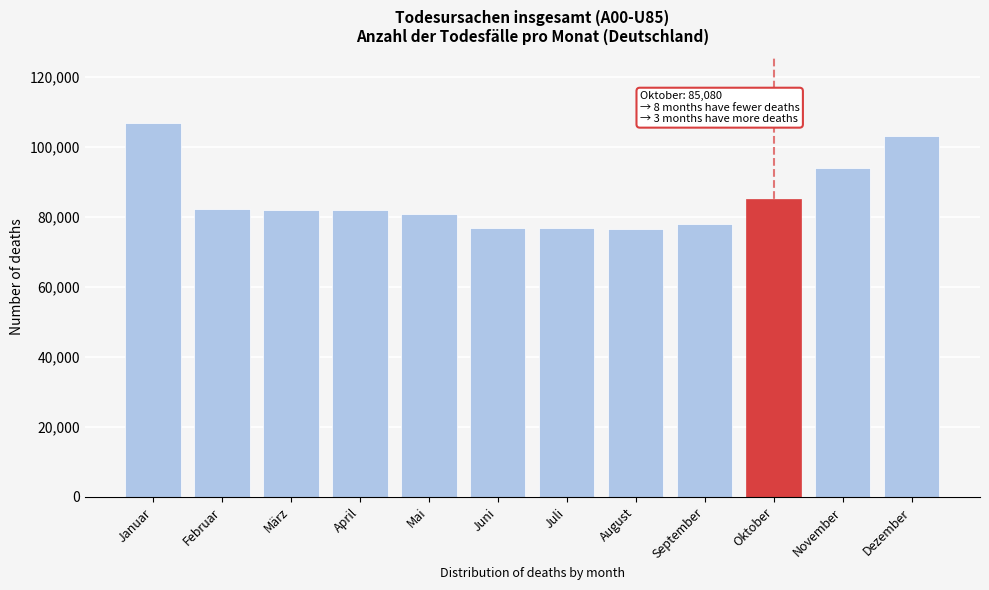

The value at Februar is 142876. True or false?

False